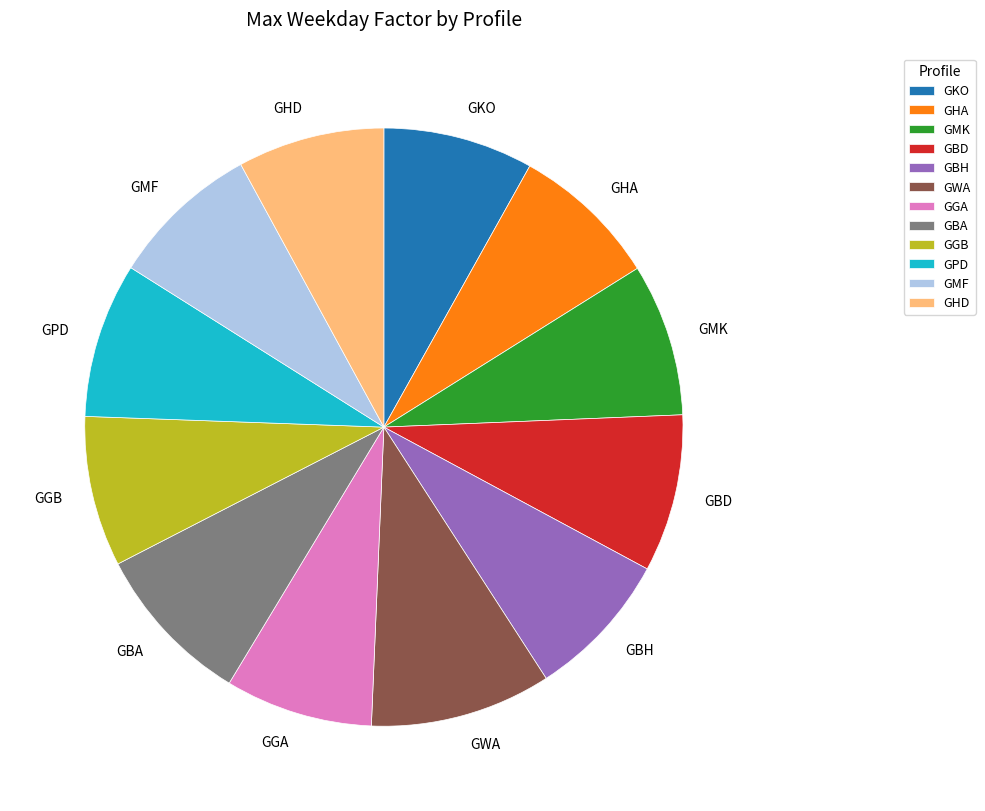

Does GBH account for over 50% of the chart?

No